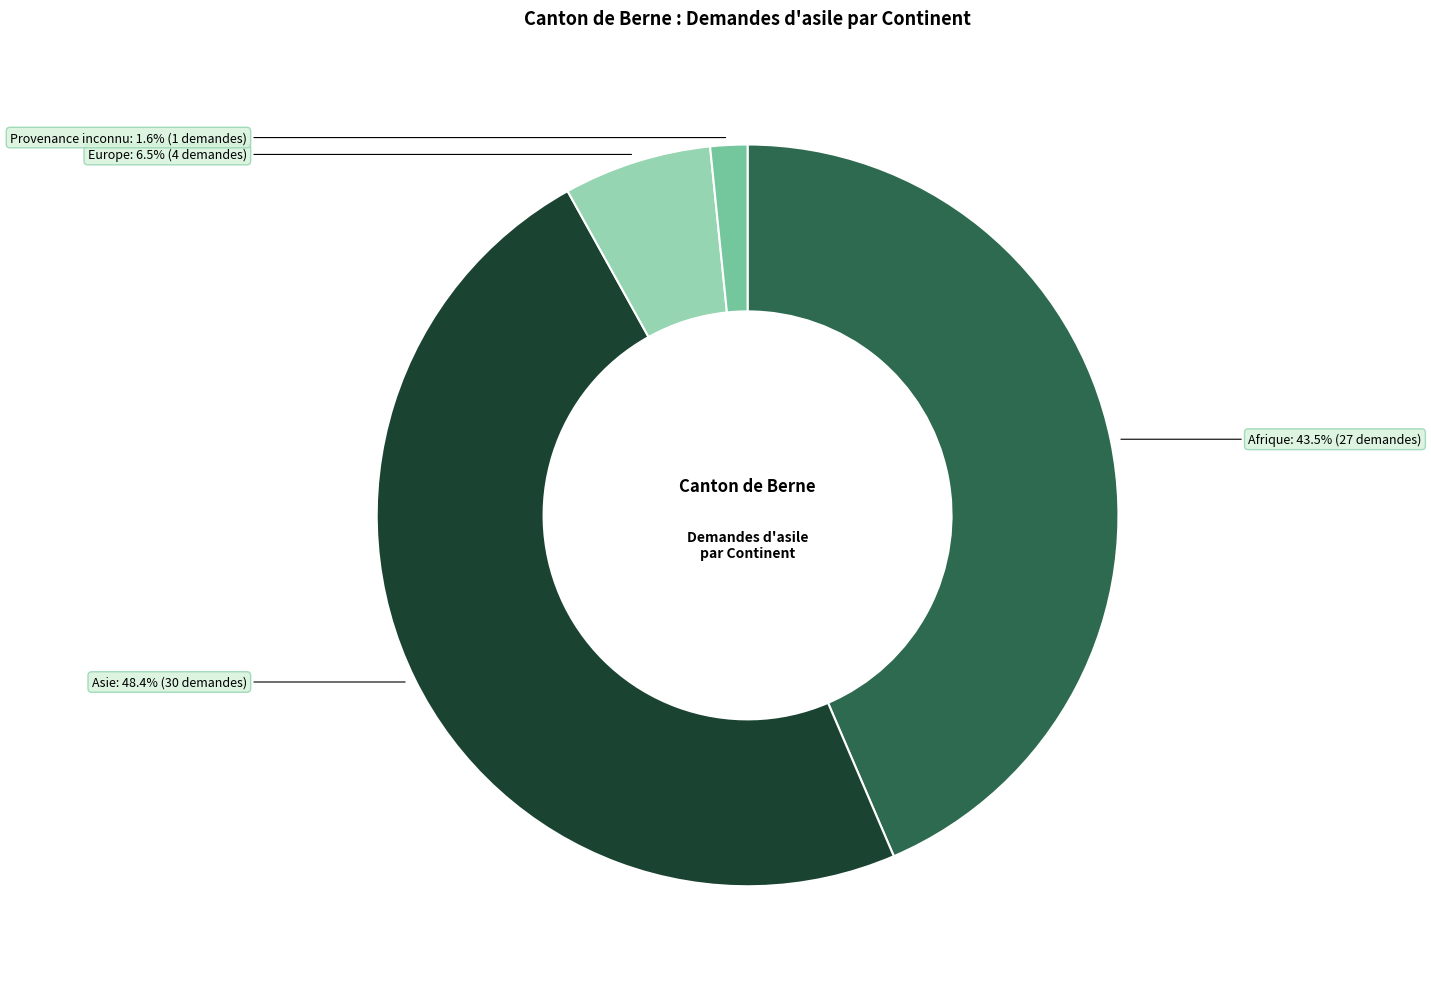

Is there any slice that represents more than half of the pie?

No